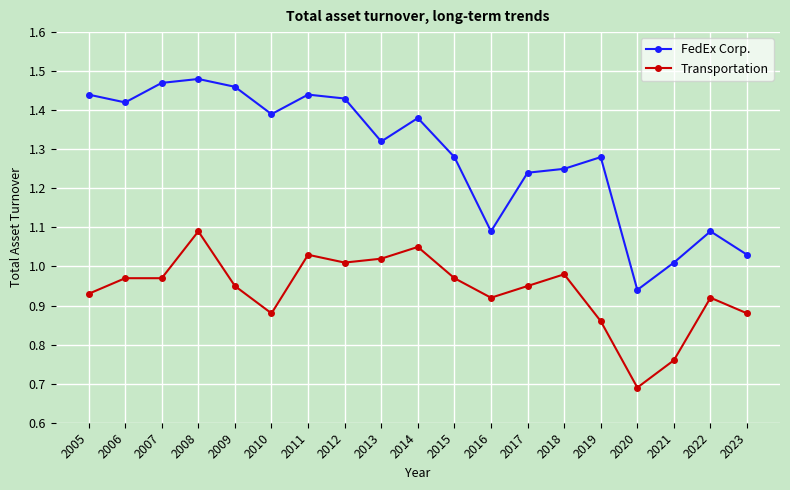

True or false: Transportation and FedEx Corp. intersect in this chart.

False